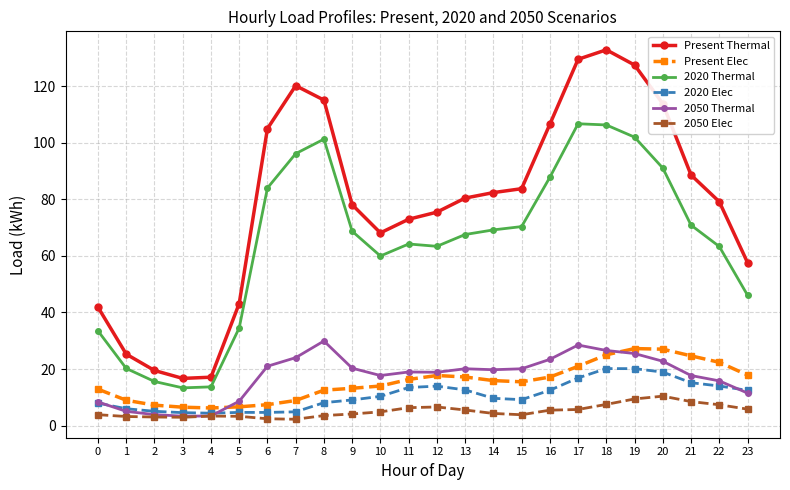

What is the maximum value for 2020 Thermal?

106.7